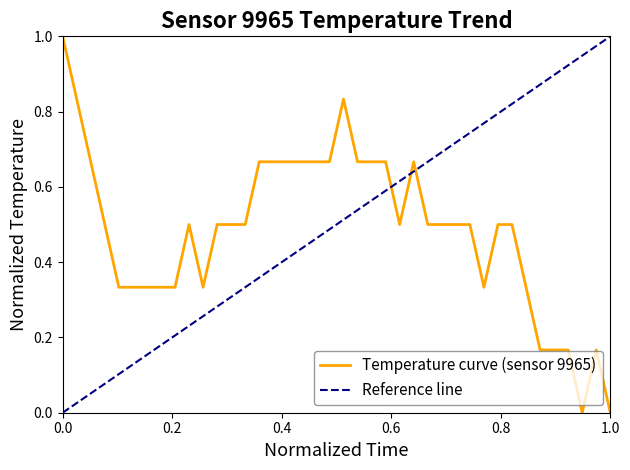

Count the number of categories in the chart.

40